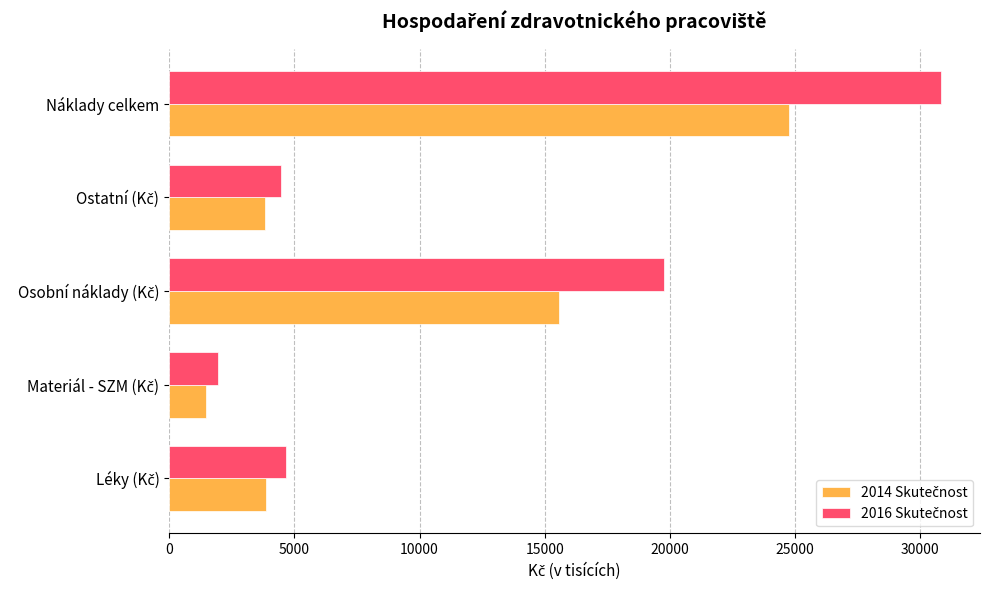

At which category is the sum across all series the highest?

Náklady celkem